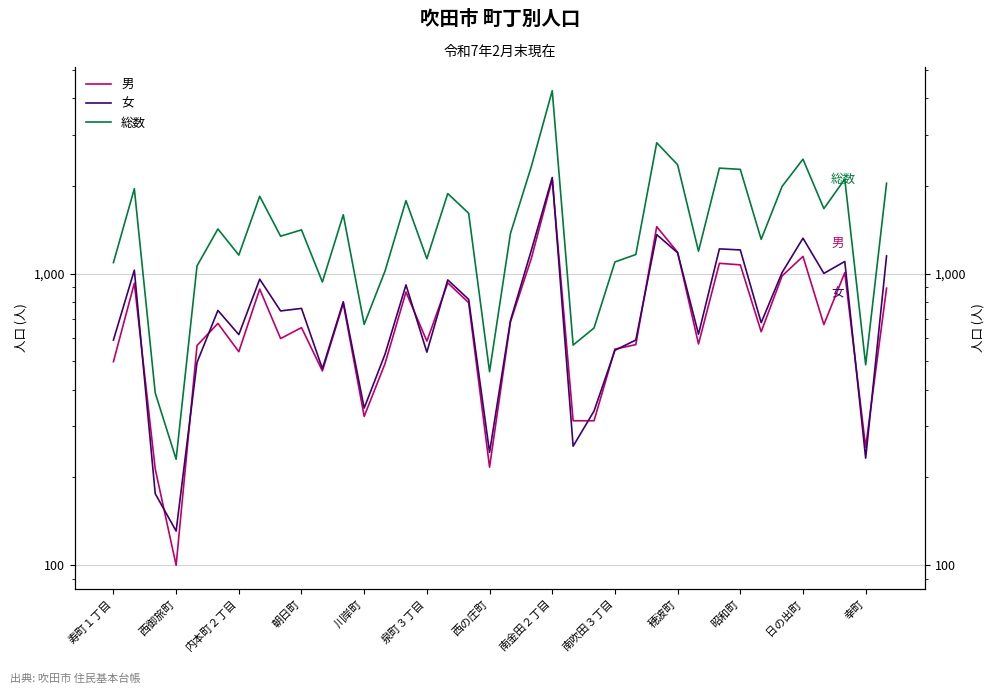

What is the average value of the 男 series?

730